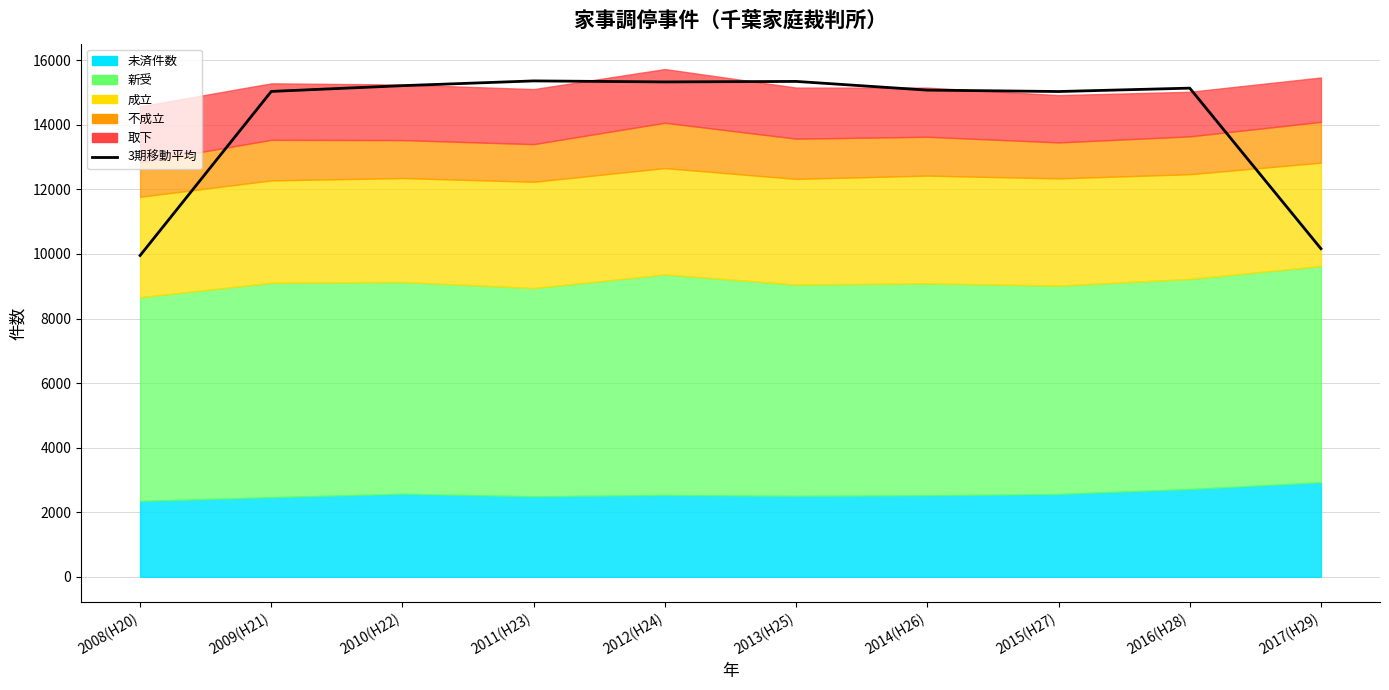

The chart shows a value of 15328.7 at 2012(H24). True or false?

True